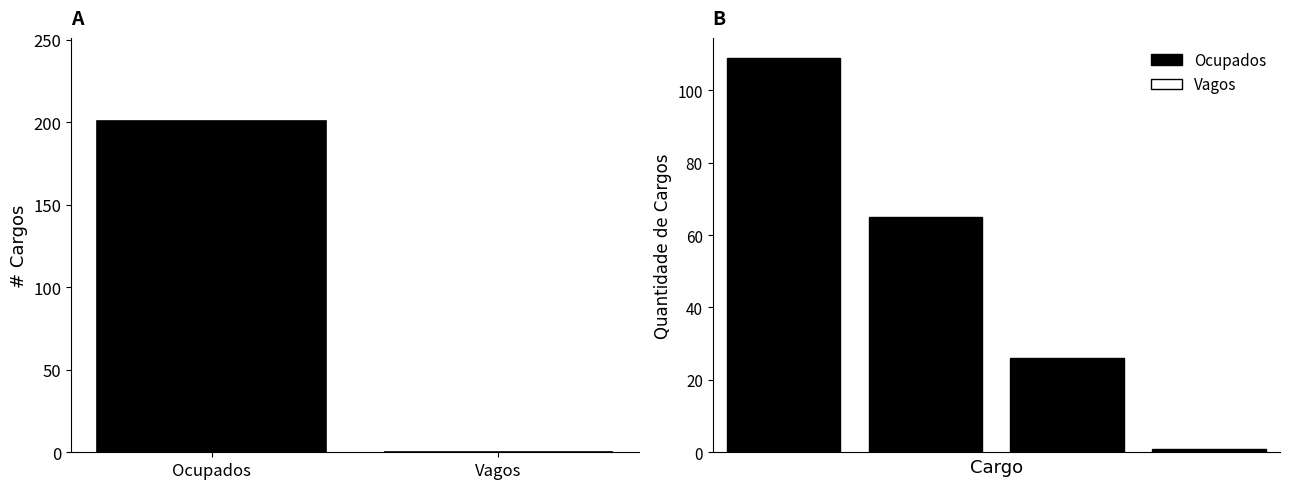

Where is Ocupados nearest to the value 55?

Vagos